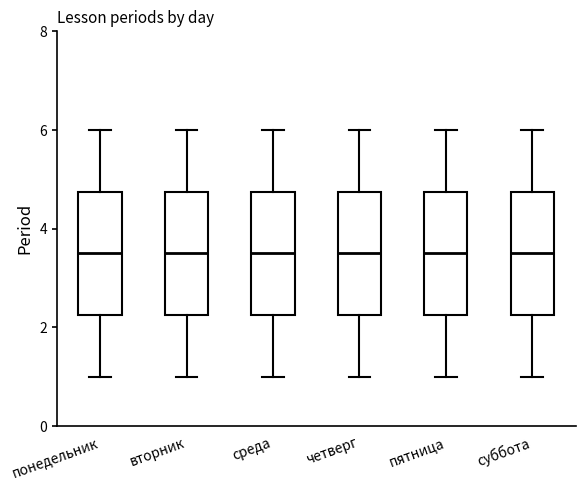

Reading left to right, transcribe this box plot: for each box, give where its median line is, the range the box spans, and where its two whiskers end, as read against the y-axis. The values are not printed on the chart, so give them approximately, as read against the axis.

понедельник: median 3.6, box 2.2 to 4.8, whiskers 1.0 to 6.0
вторник: median 3.6, box 2.2 to 4.8, whiskers 1.0 to 6.0
среда: median 3.6, box 2.2 to 4.8, whiskers 1.0 to 6.0
четверг: median 3.6, box 2.2 to 4.8, whiskers 1.0 to 6.0
пятница: median 3.6, box 2.2 to 4.8, whiskers 1.0 to 6.0
суббота: median 3.6, box 2.2 to 4.8, whiskers 1.0 to 6.0